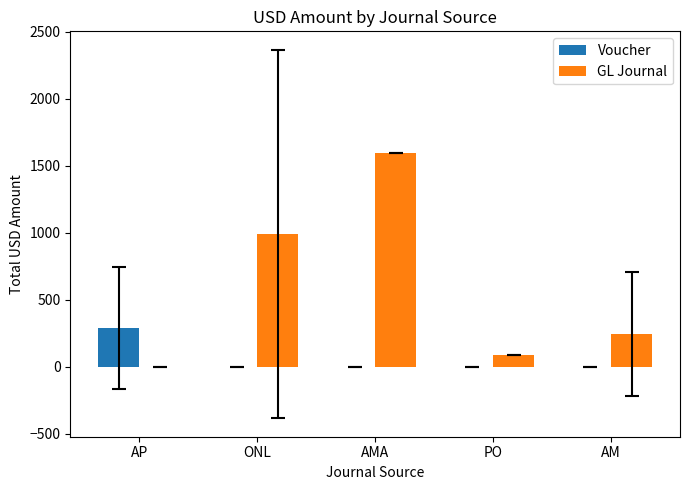

Count the number of data series in this chart.

2